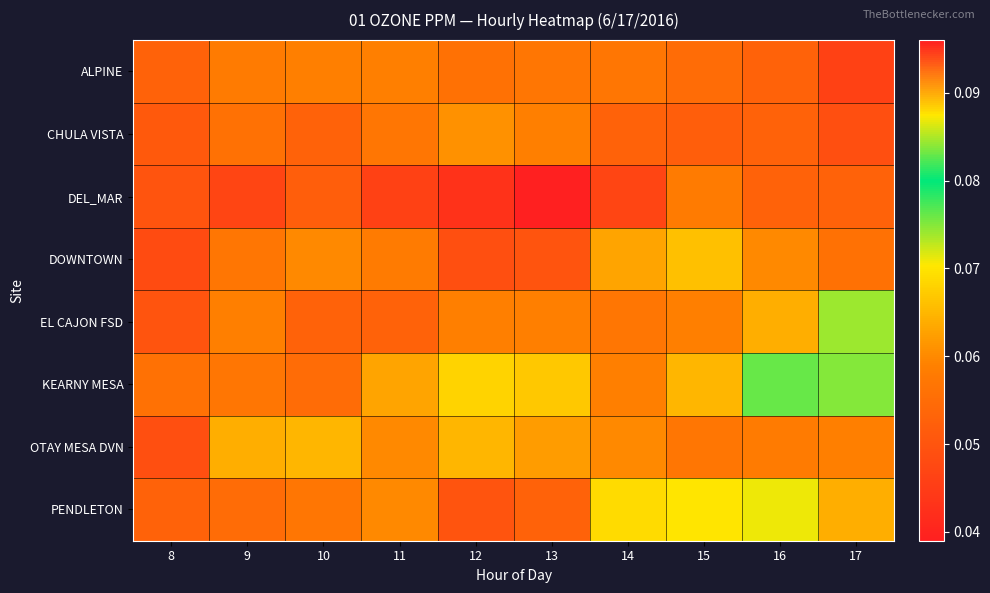

Which category has the highest value across all series?

16